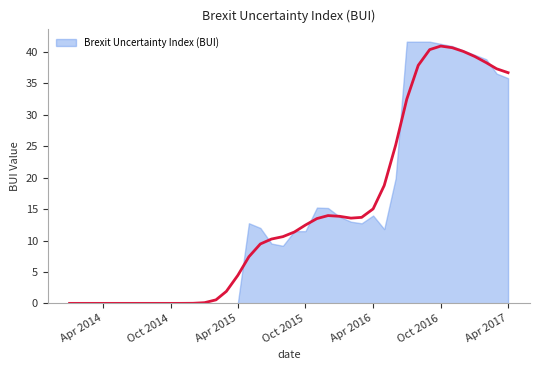

How many interior local peaks (higher than both neighbors) does the data have?

2